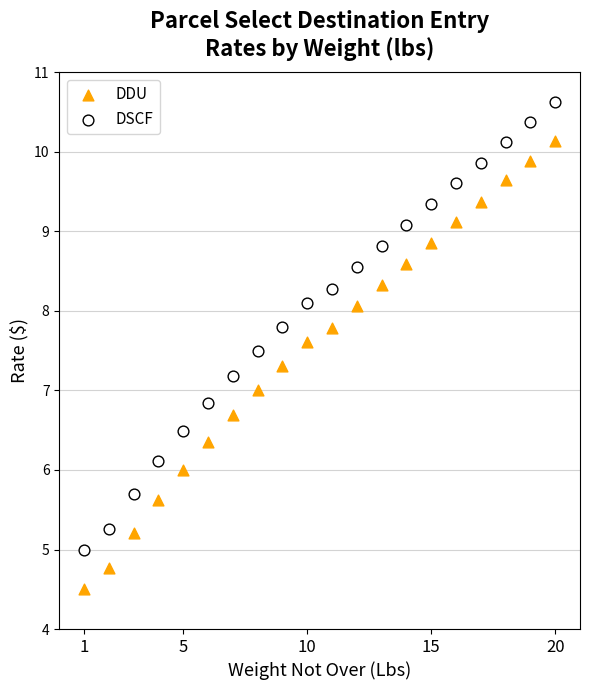

Which series contains the lowest Y value?

DDU